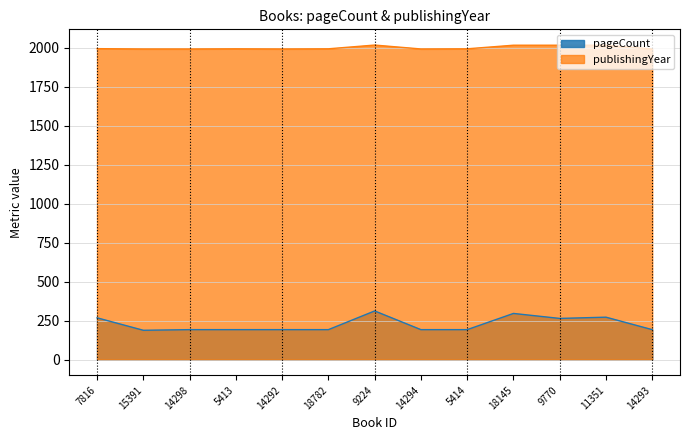

What is the average value of the publishingYear series?

2001